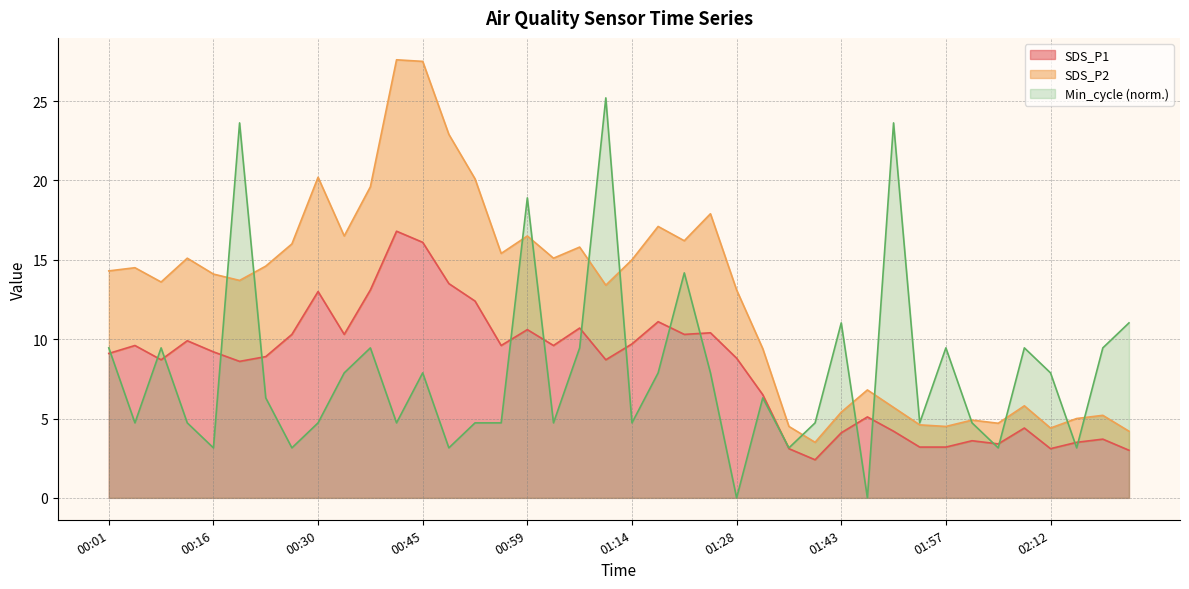

Rank the series by their maximum value, from highest to lowest.

SDS_P2, Min_cycle, SDS_P1